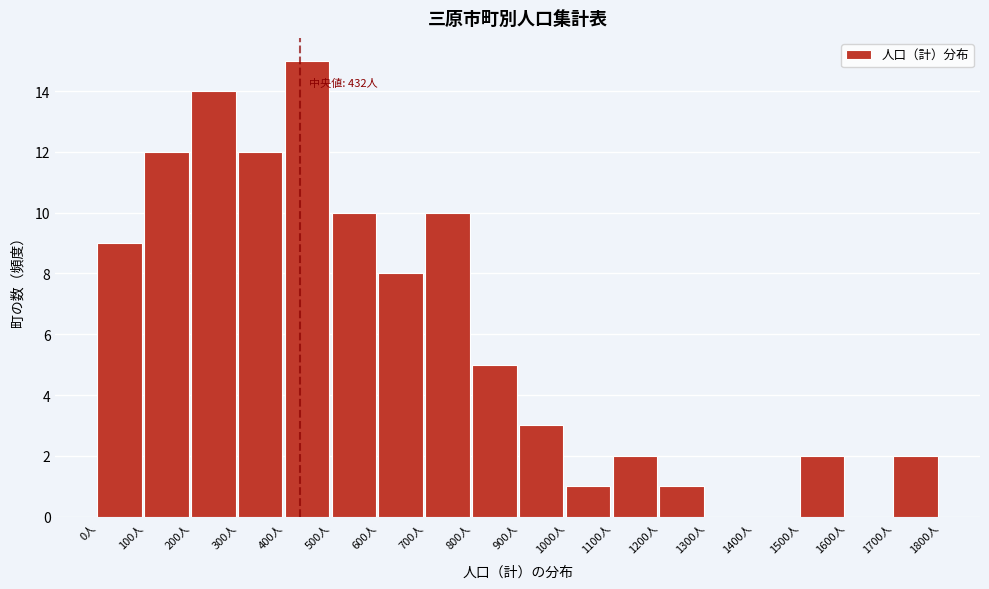

Over which range of the x-axis is the bar tallest?

400 to 500